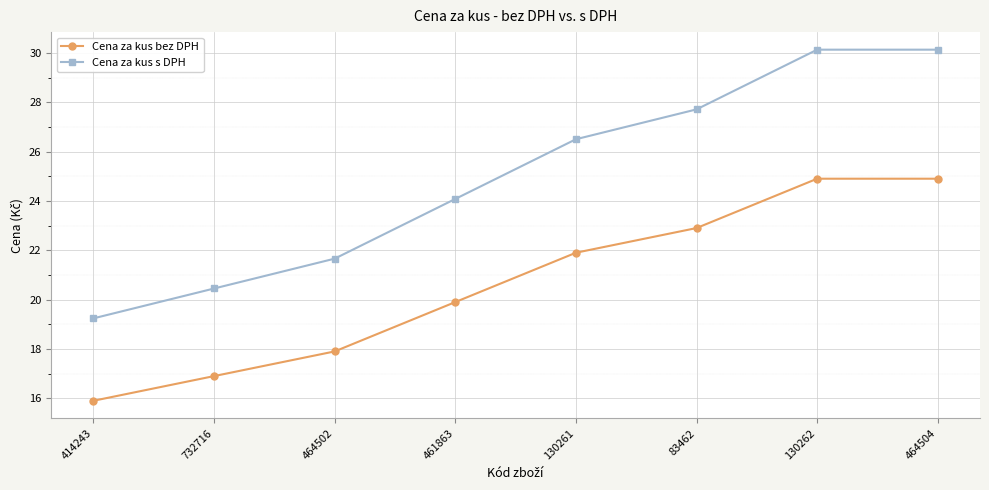

What are all the series names shown in the legend?

Cena za kus bez DPH, Cena za kus s DPH